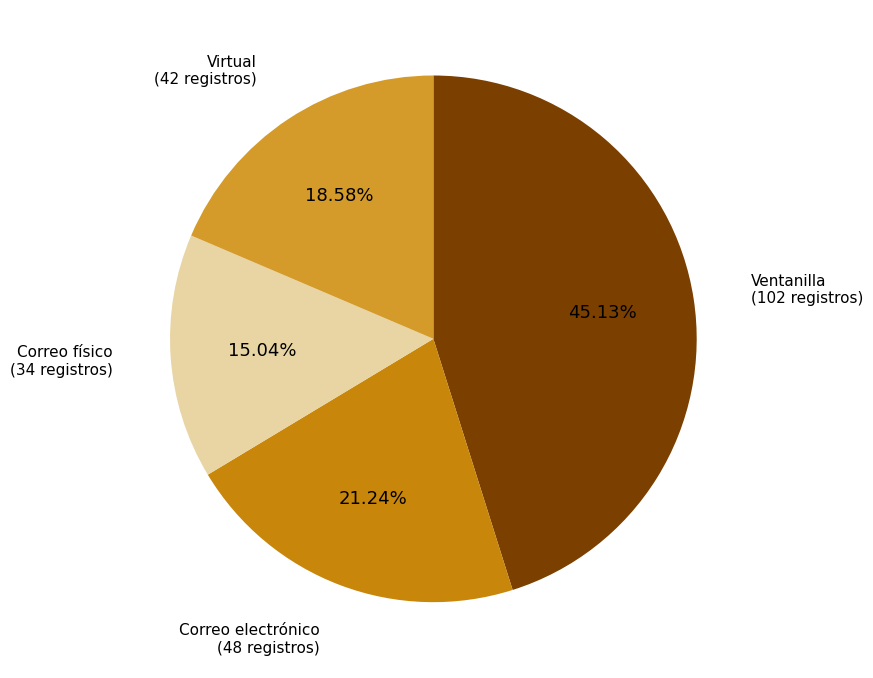

Is there a majority slice in this chart?

No